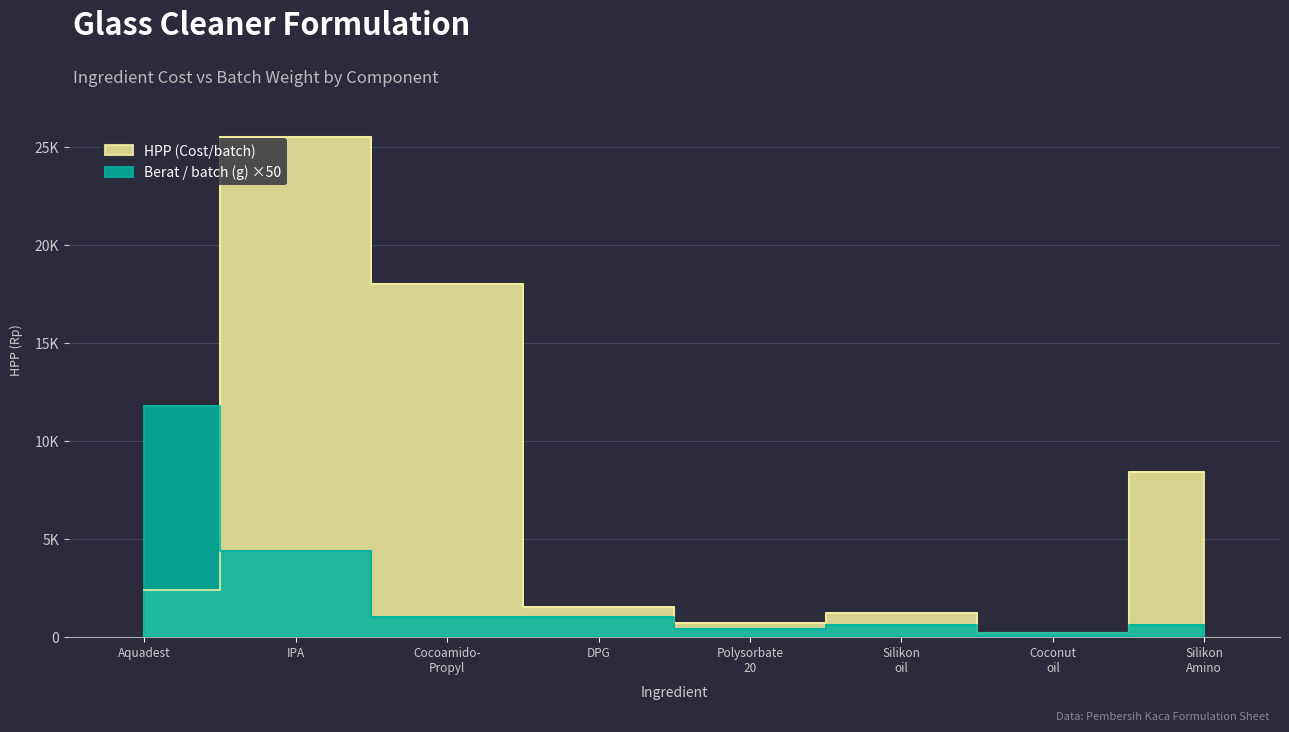

How many lines are shown in the chart?

2